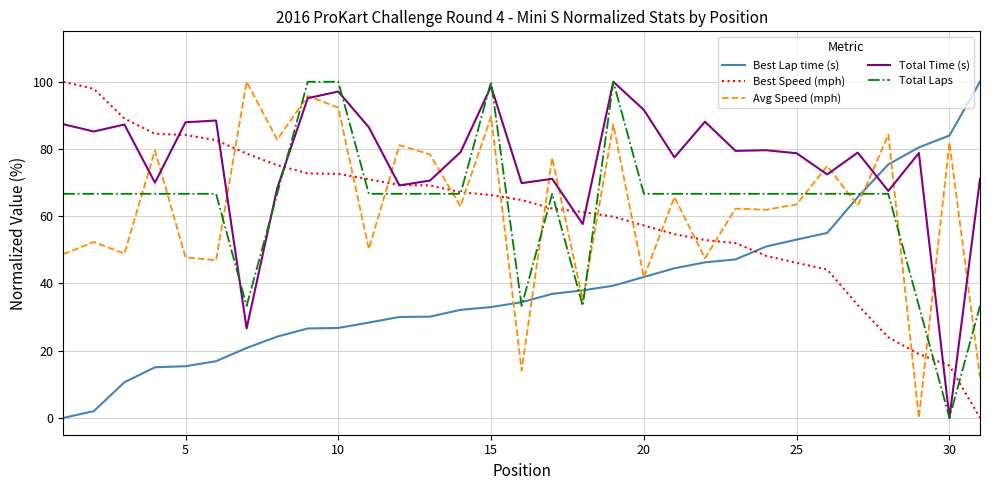

How many distinct data groups are displayed?

5